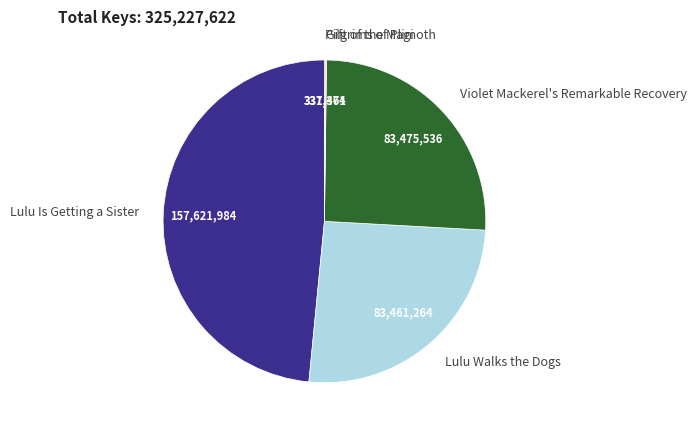

Does any single category account for the majority?

No